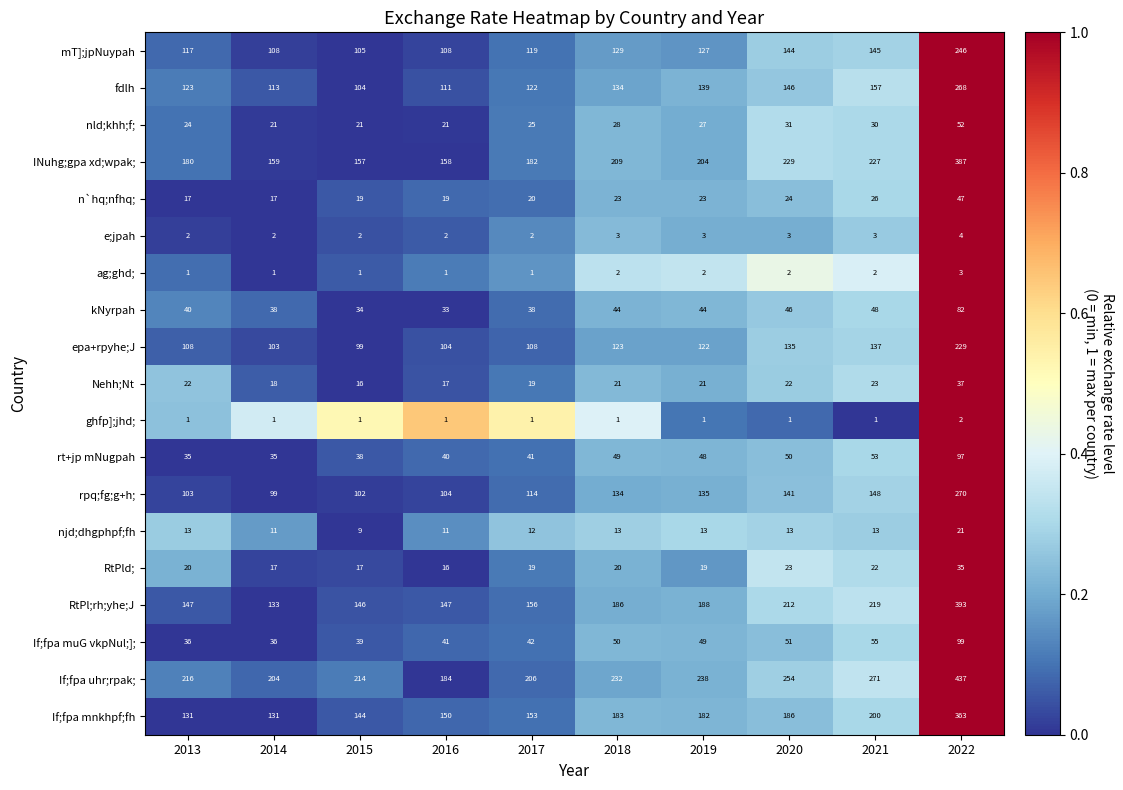

What is the sum of all fdlh values?

1417